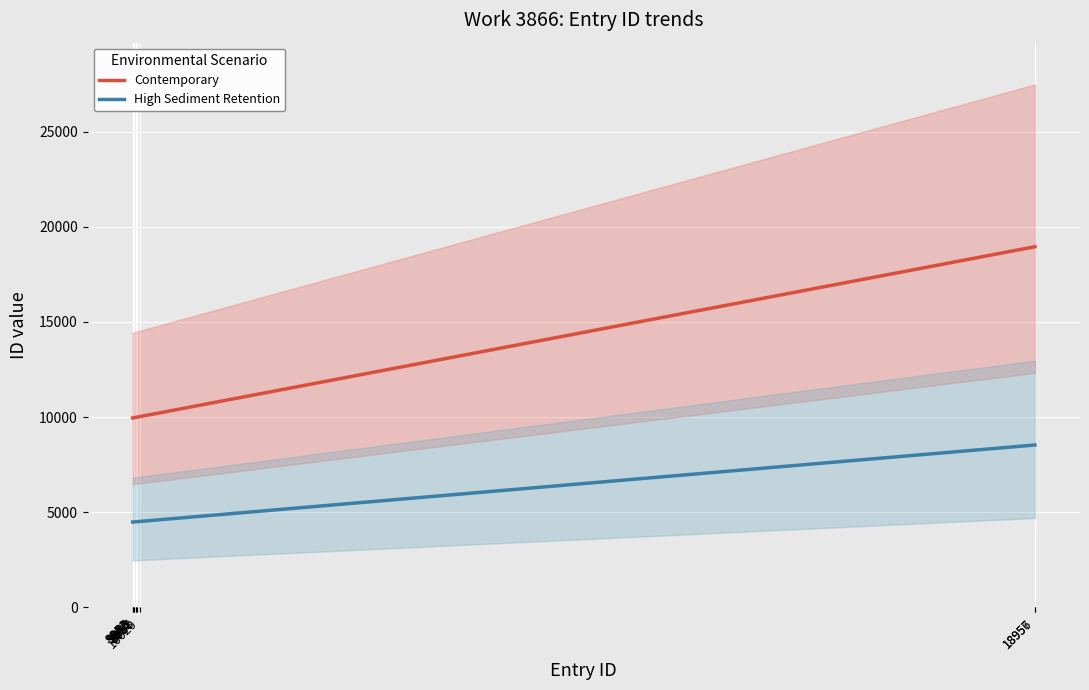

What is the maximum value for High Sediment Retention?

8530.6